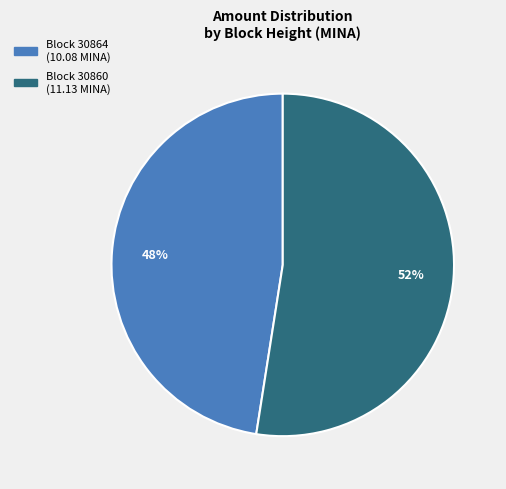

To the nearest percent, what is the average slice percentage?

50%